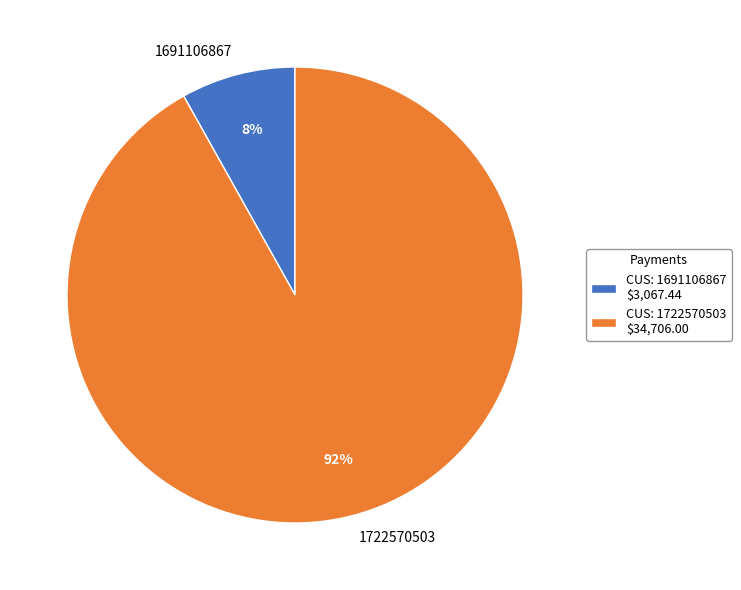

Count the number of slices in the pie.

2